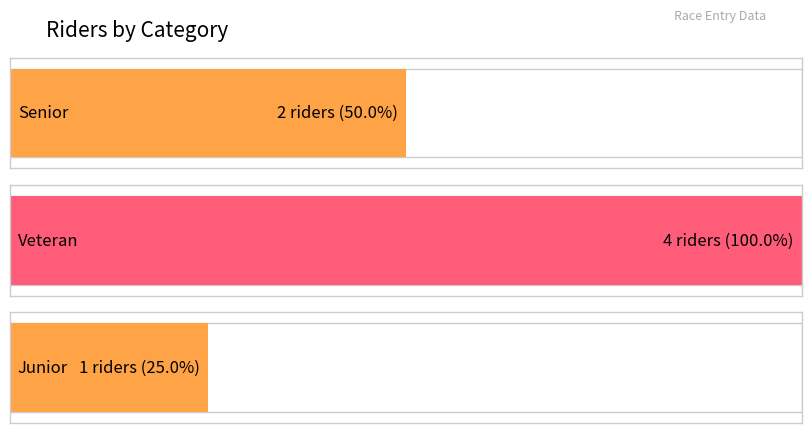

Count the values in the range 1 to 4.

3